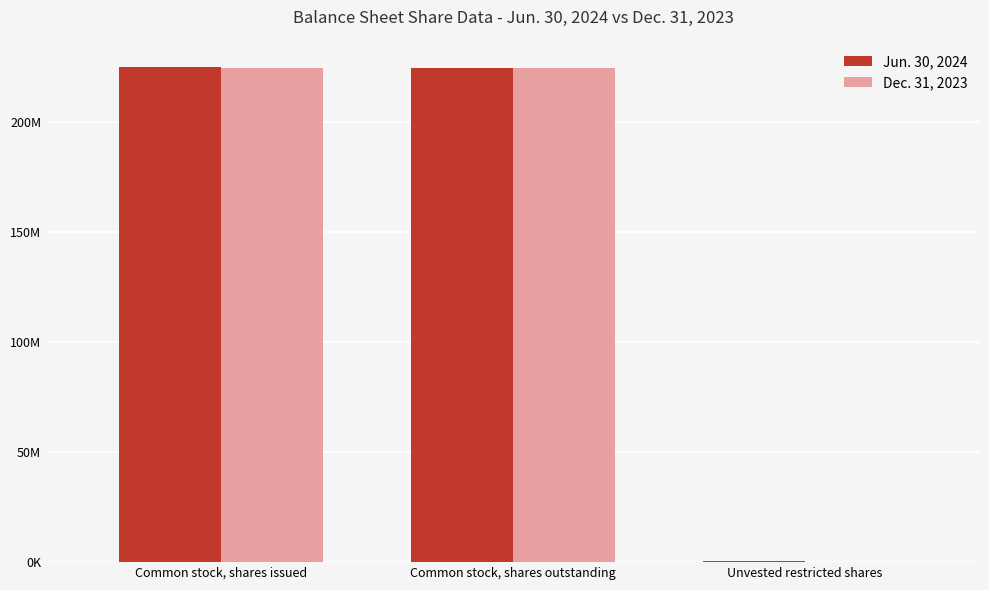

Are the bars horizontal?

No